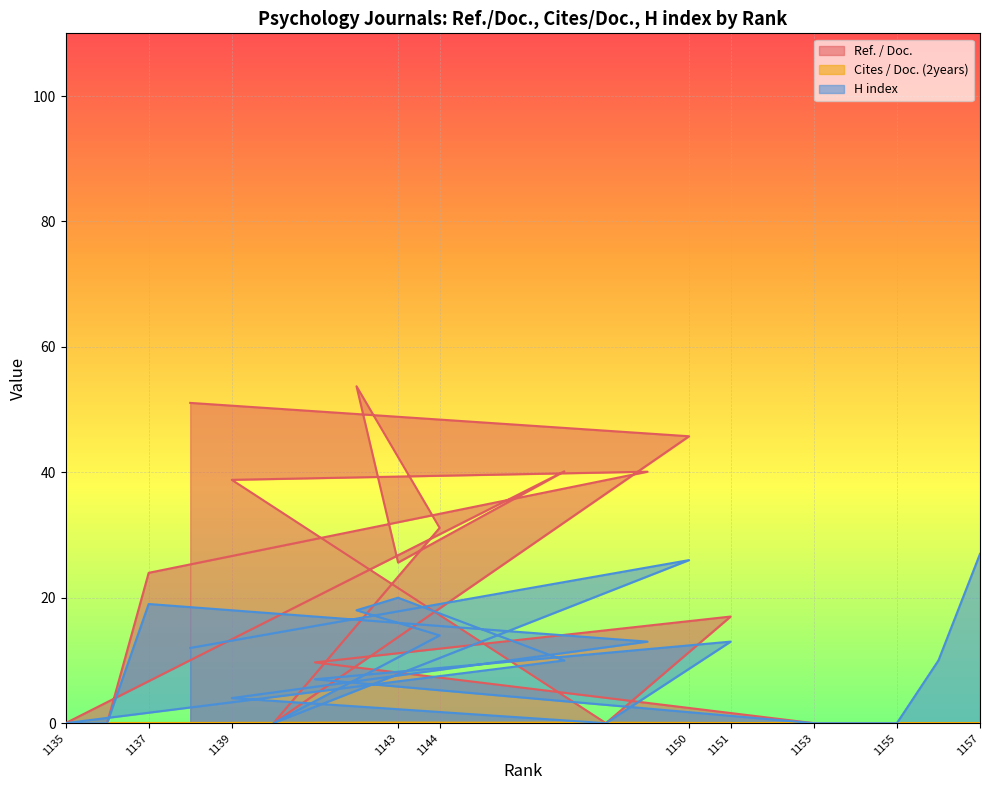

Which series changed the most between 1155 and 1157?

H index